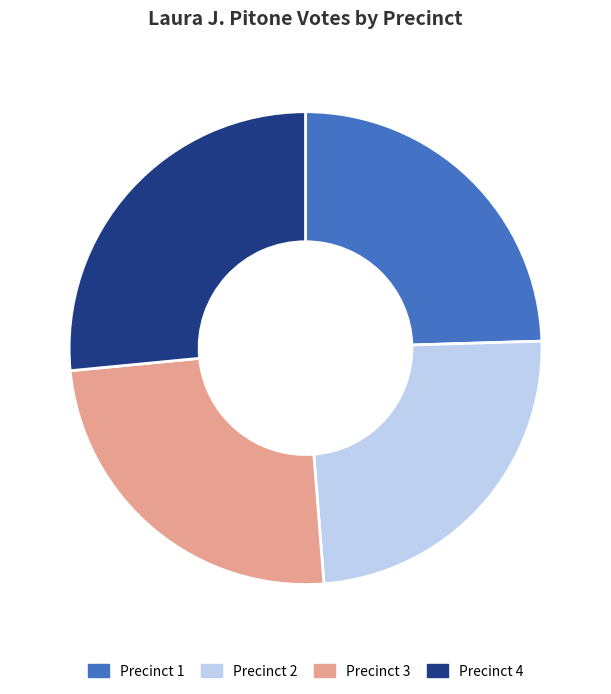

Is it true that Precinct 2 is 24% of the pie?

True